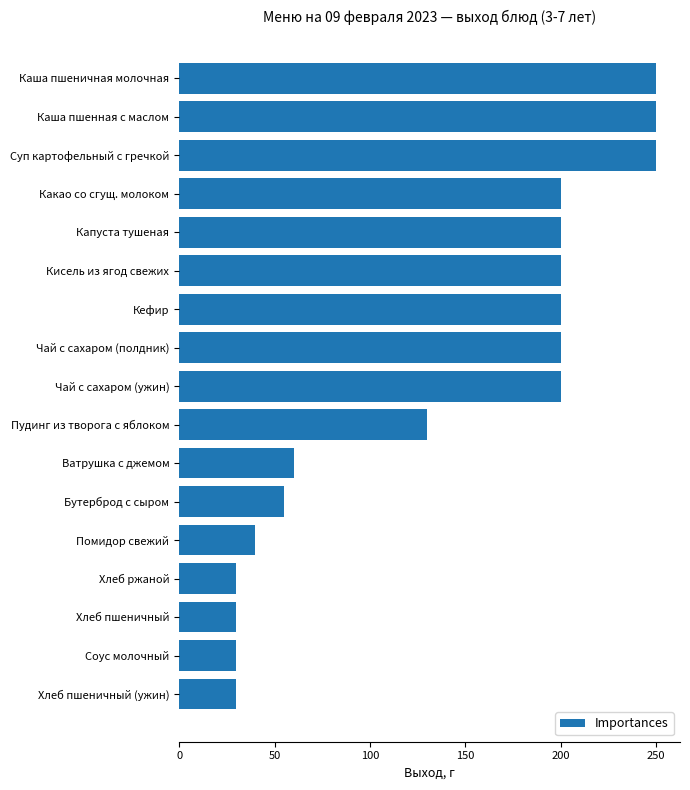

How many distinct data groups are displayed?

1